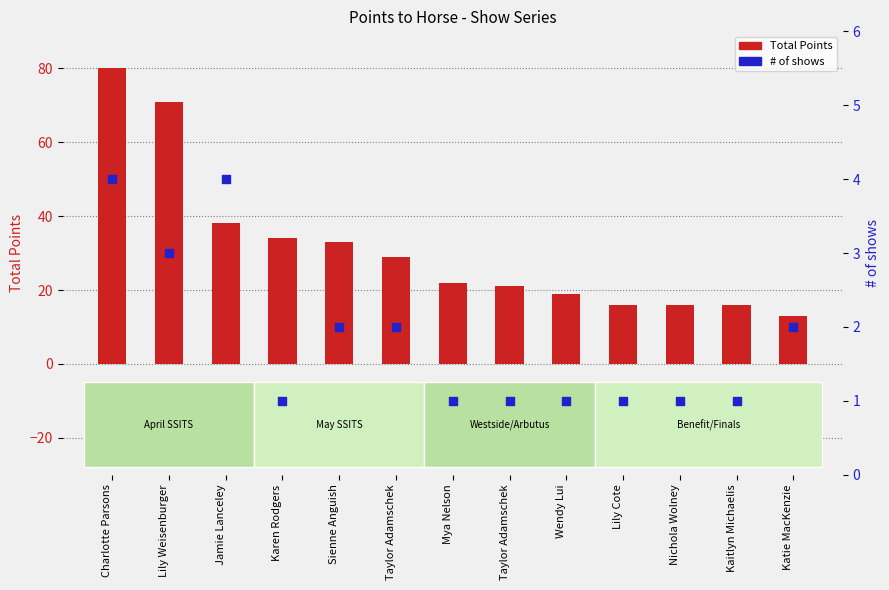

What are all the series names shown in the legend?

Total Points, # of shows